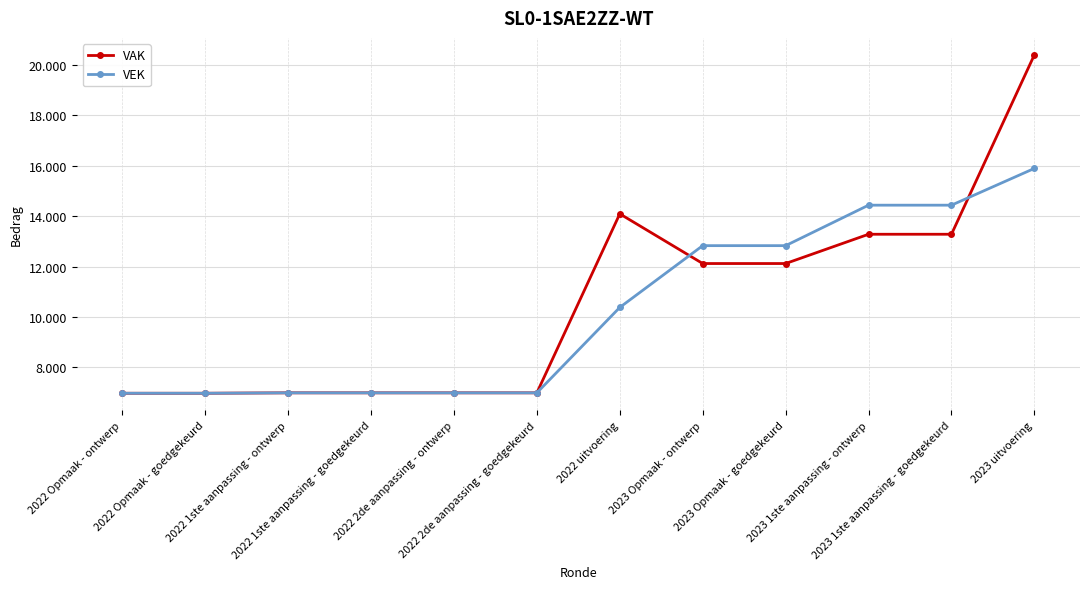

Is this an area chart (filled region under the line)?

No